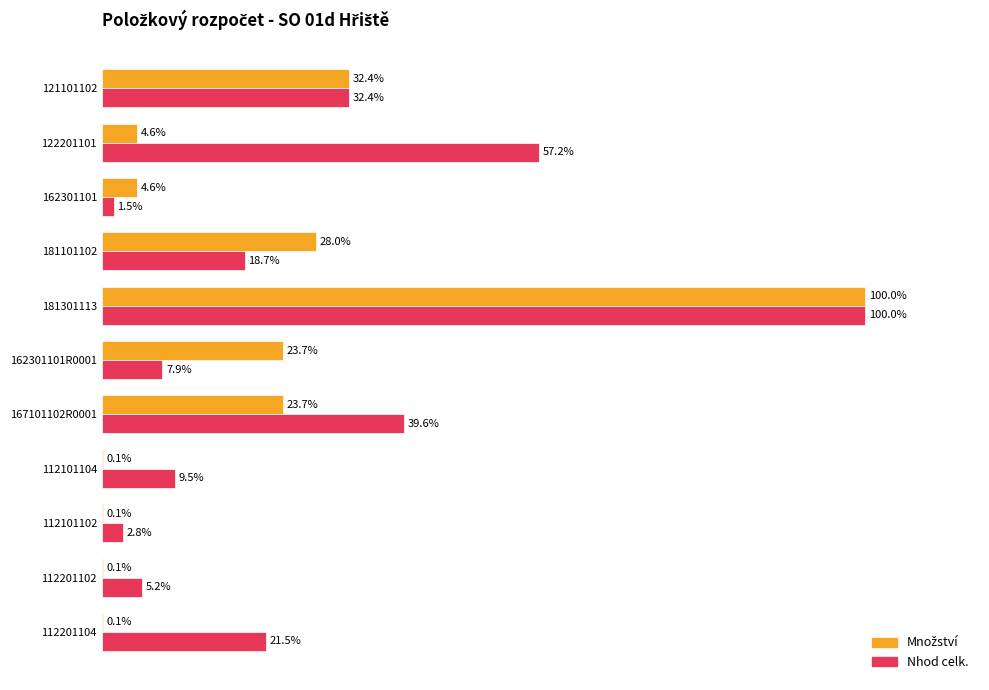

Which series has the largest total across all categories?

Nhod celk.